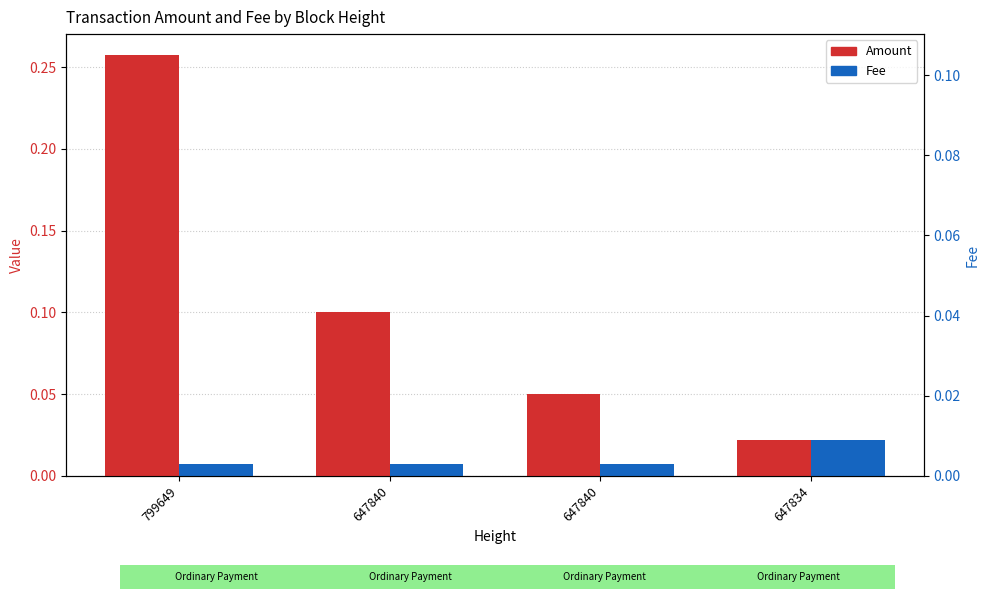

What are all the series names shown in the legend?

Amount, Fee